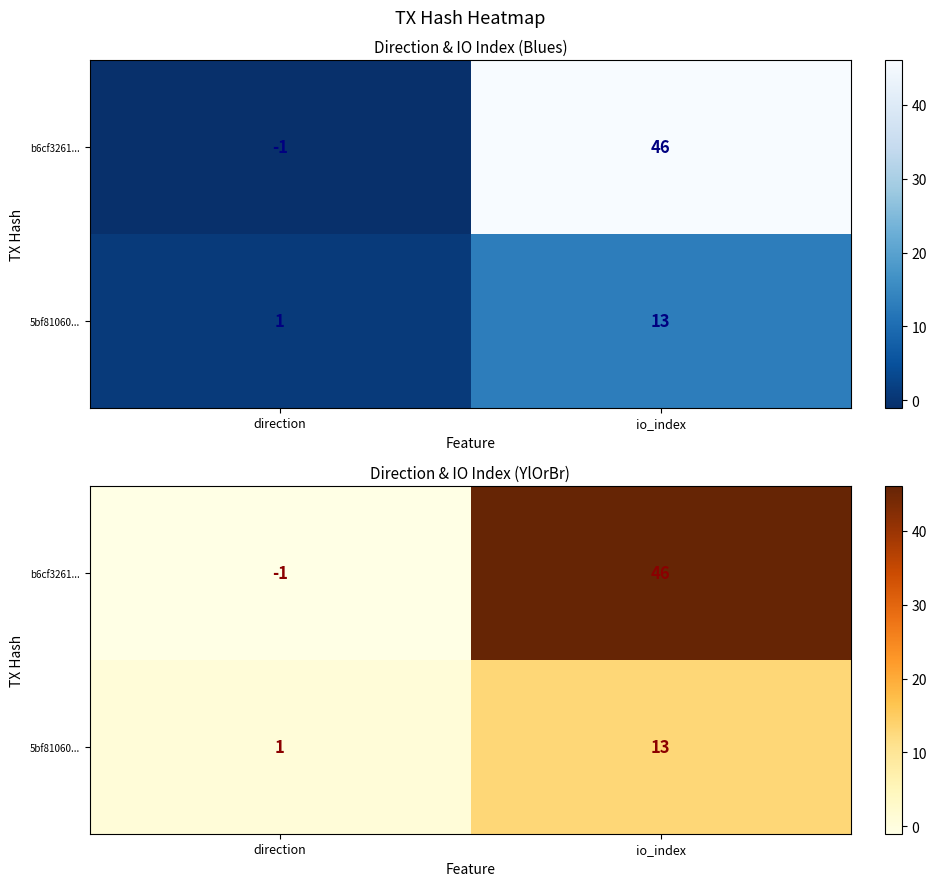

How many values in b6cf3261... are above zero?

1